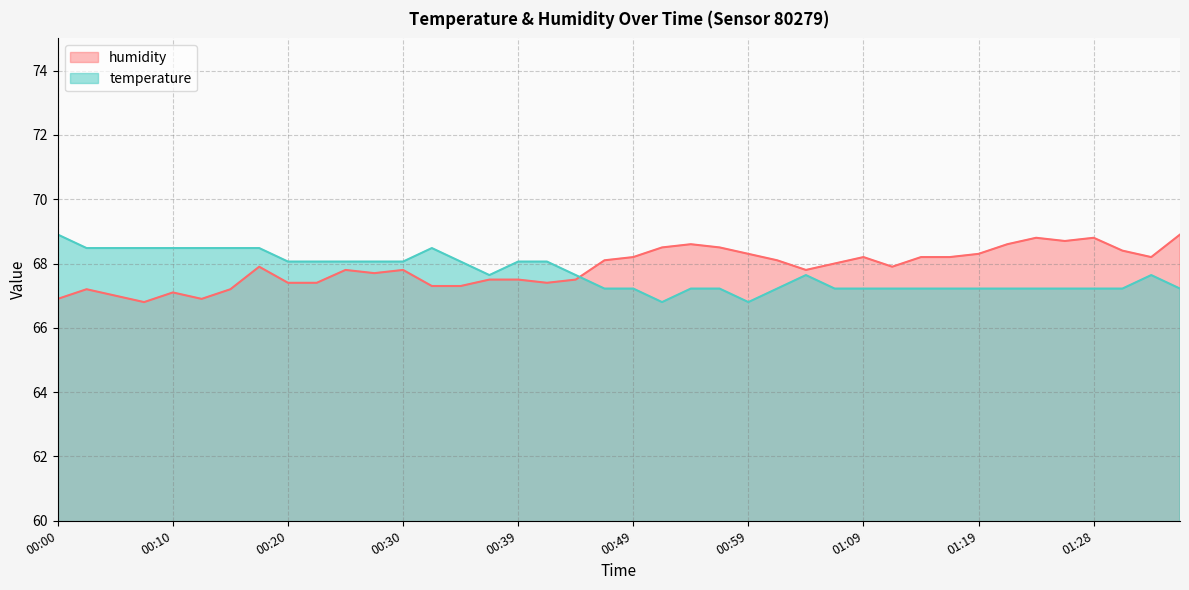

What is the maximum value shown in the chart?

68.9